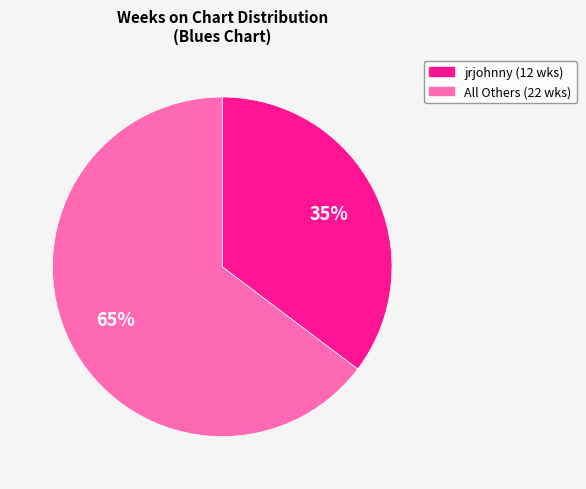

Is there a majority slice in this chart?

Yes